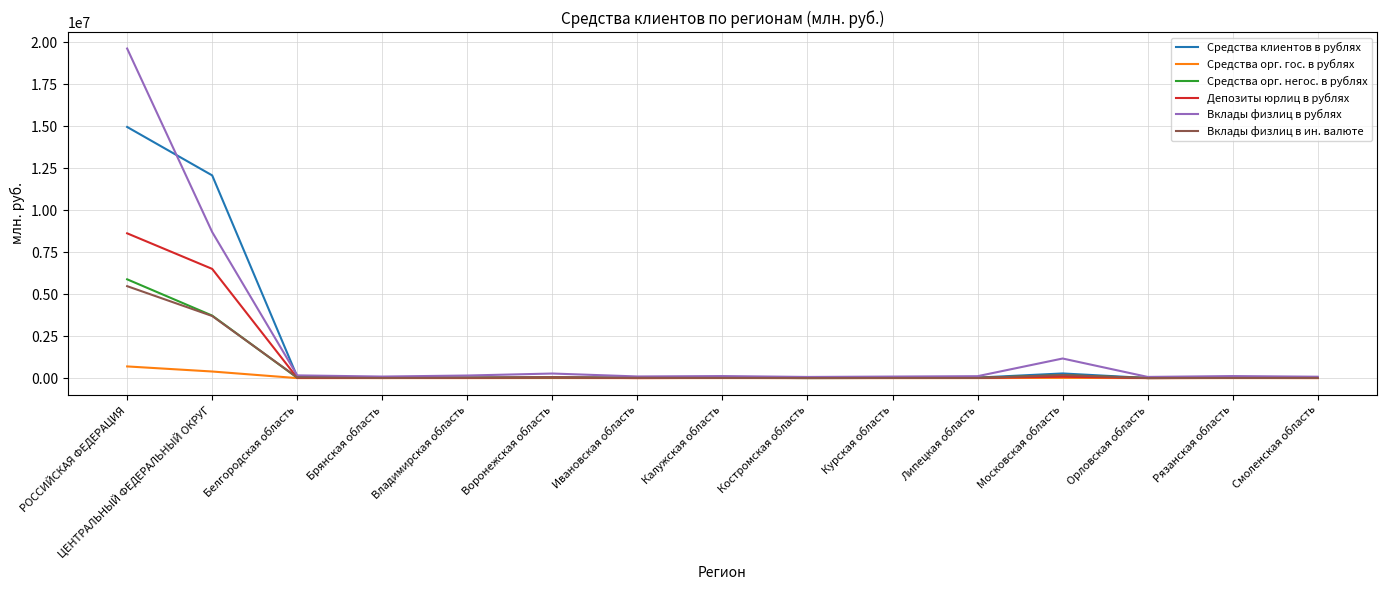

The Вклады физлиц в рублях series shows 1167286 at Московская область. True or false?

True